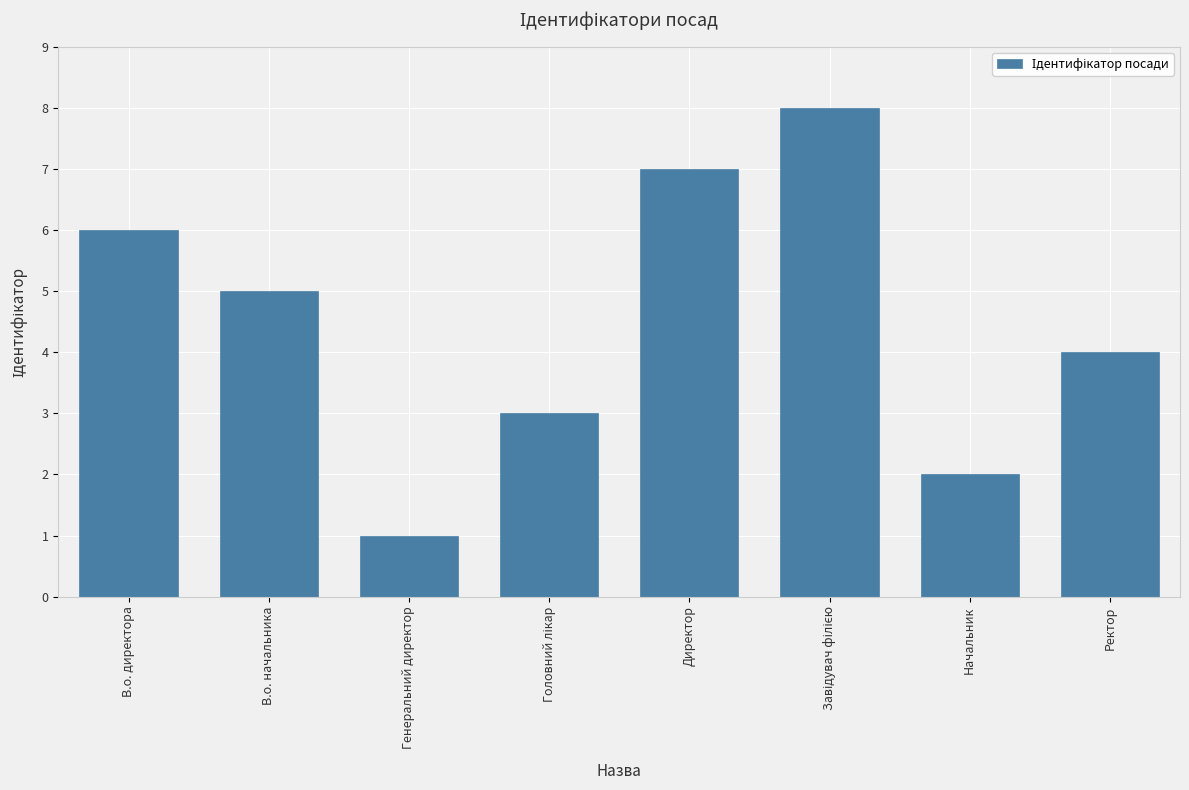

What position from the right is В.о. директора?

8